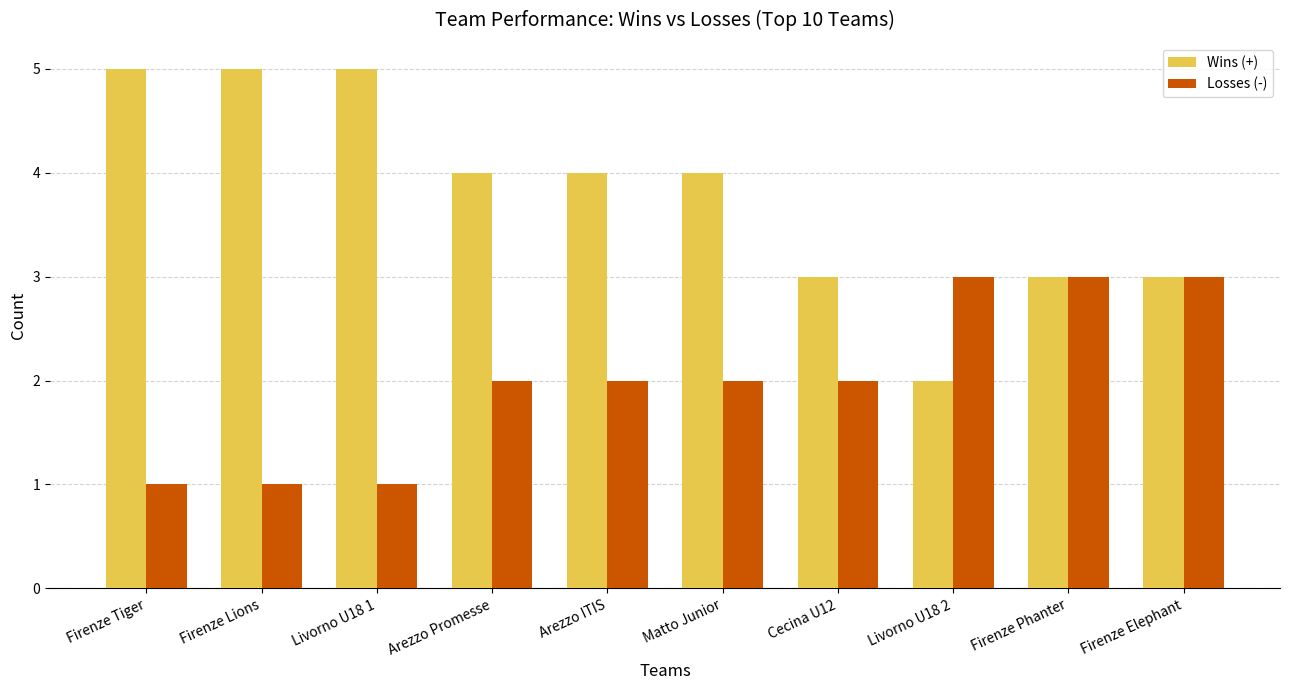

Reading left to right, list all the values displayed in this chart.

Wins (+): Firenze Tiger=5	Firenze Lions=5	Livorno U18 1=5	Arezzo Promesse=4	Arezzo ITIS=4	Matto Junior=4	Cecina U12=3	Livorno U18 2=2	Firenze Phanter=3	Firenze Elephant=3
Losses (-): Firenze Tiger=1	Firenze Lions=1	Livorno U18 1=1	Arezzo Promesse=2	Arezzo ITIS=2	Matto Junior=2	Cecina U12=2	Livorno U18 2=3	Firenze Phanter=3	Firenze Elephant=3